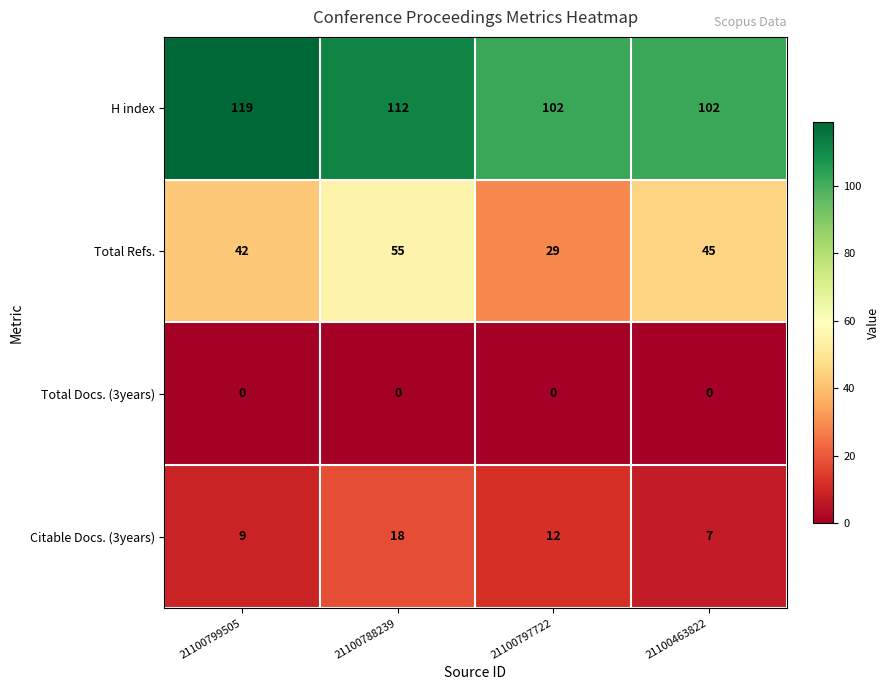

At which category is the sum across all series the highest?

21100788239